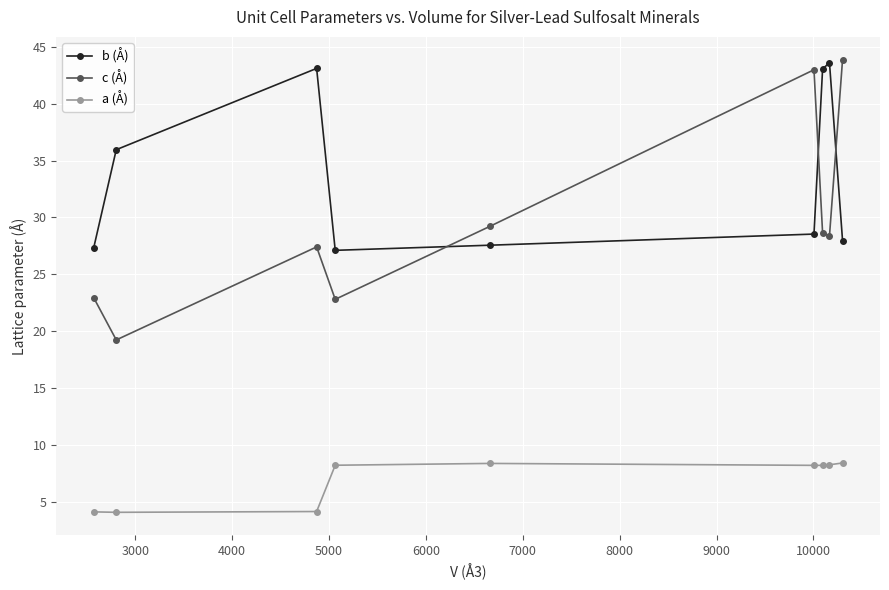

List the series in order of their overall mean, lowest first.

a (Å), c (Å), b (Å)